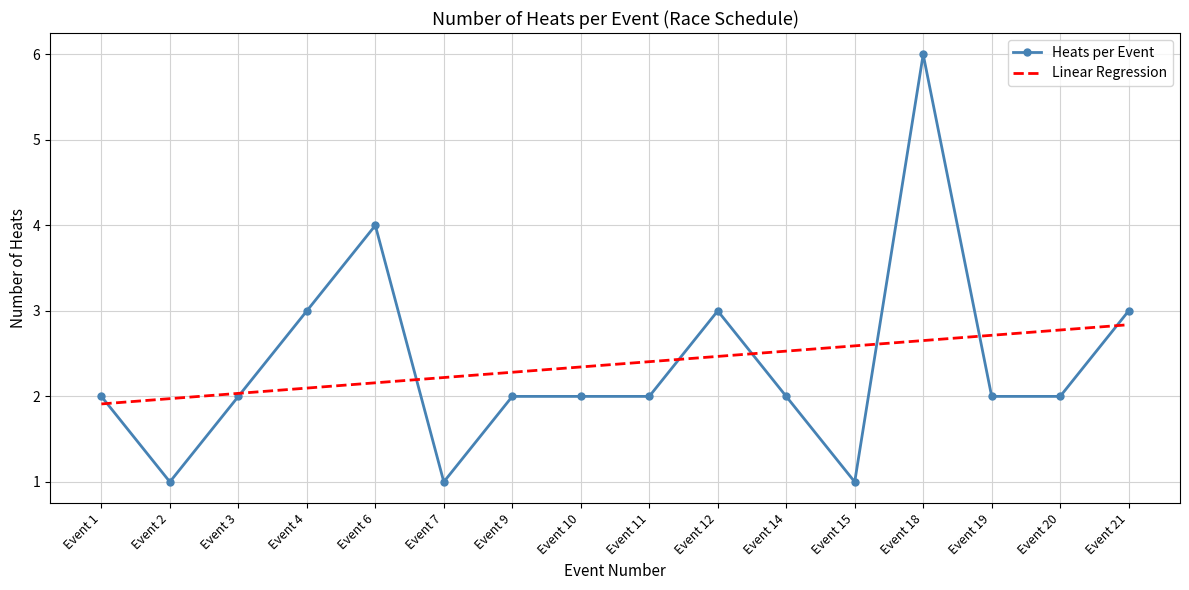

What is the sum of all Linear Regression values?

38.0